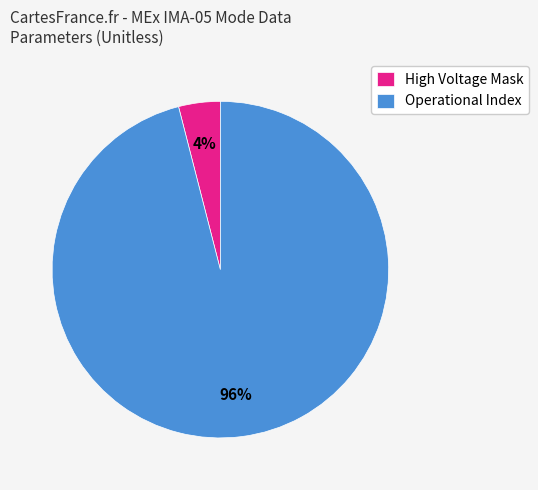

Which category has the biggest portion of the pie?

Operational Index